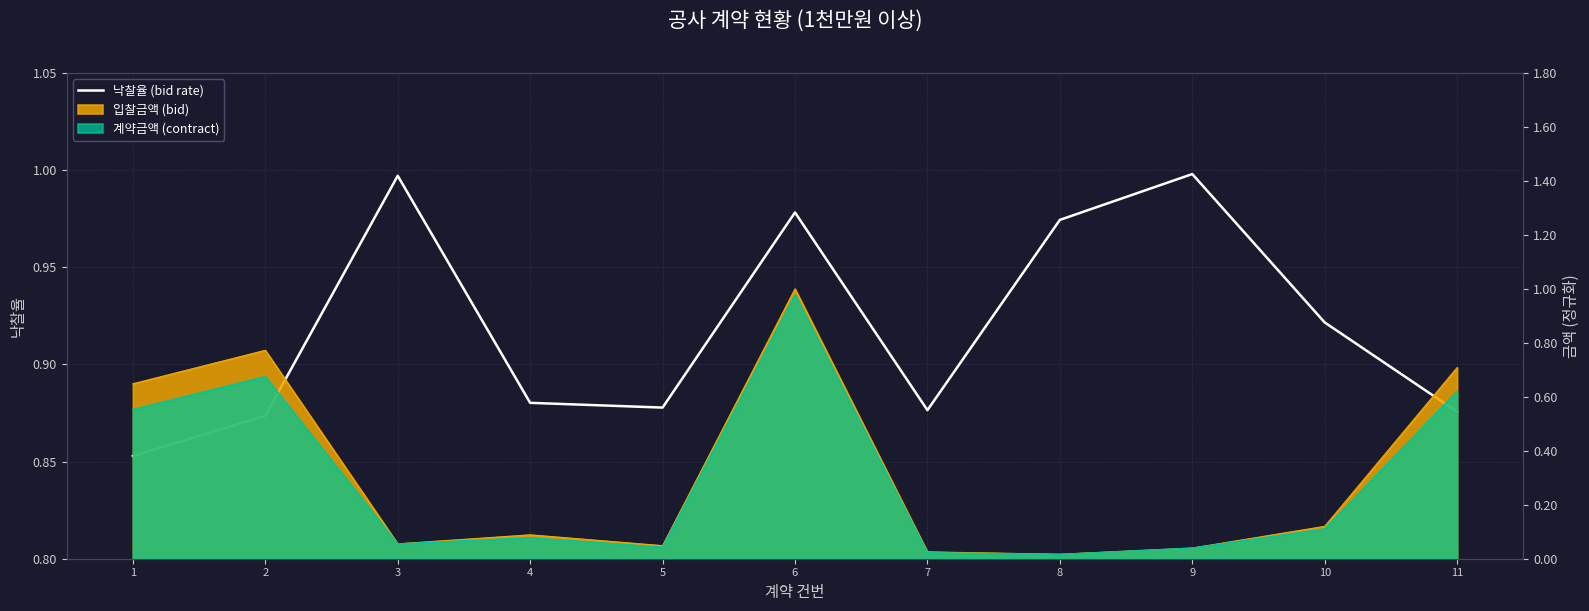

Which has a higher value, 5 or 10?

10